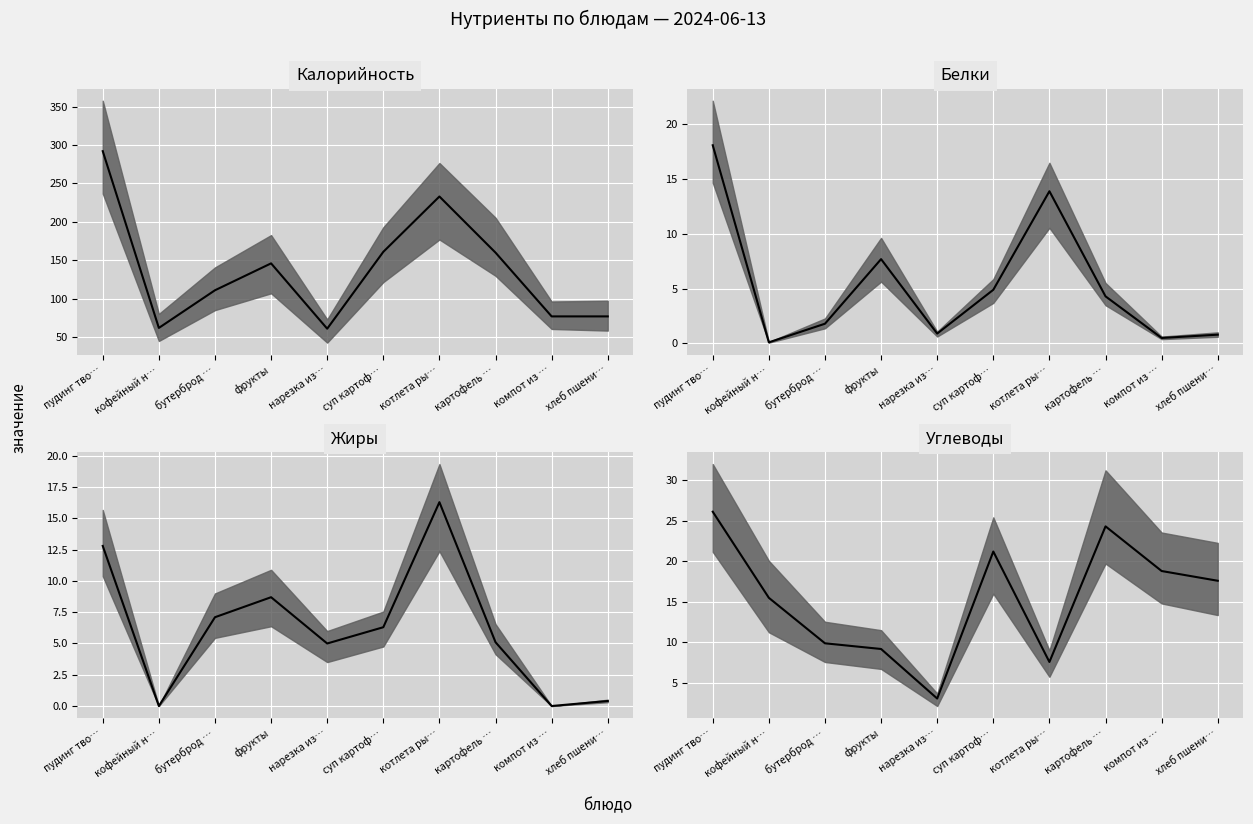

What position from the right is пудинг тво…?

10